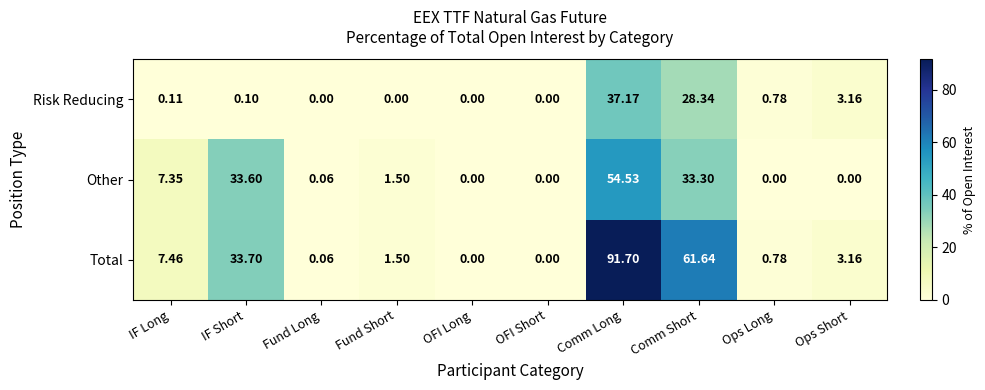

Is the value of Total at Fund Short greater than the value of Other at OFI Long?

Yes